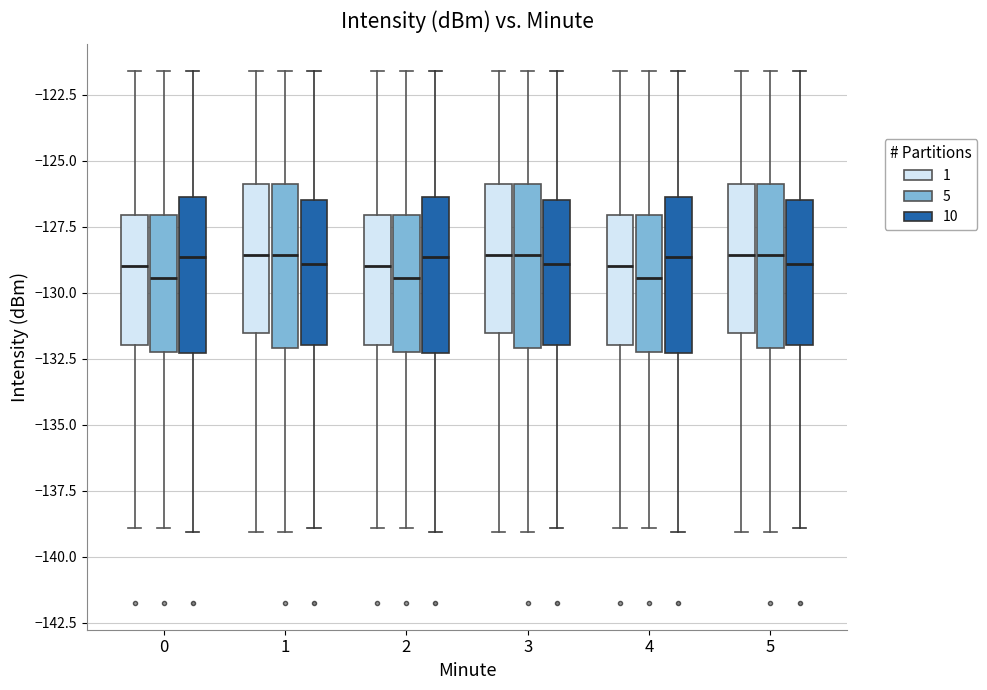

Where does the lower whisker of the box for 2 (10) end on the y-axis? The values are not printed on the chart, so give them approximately, as read against the axis.

-139.0